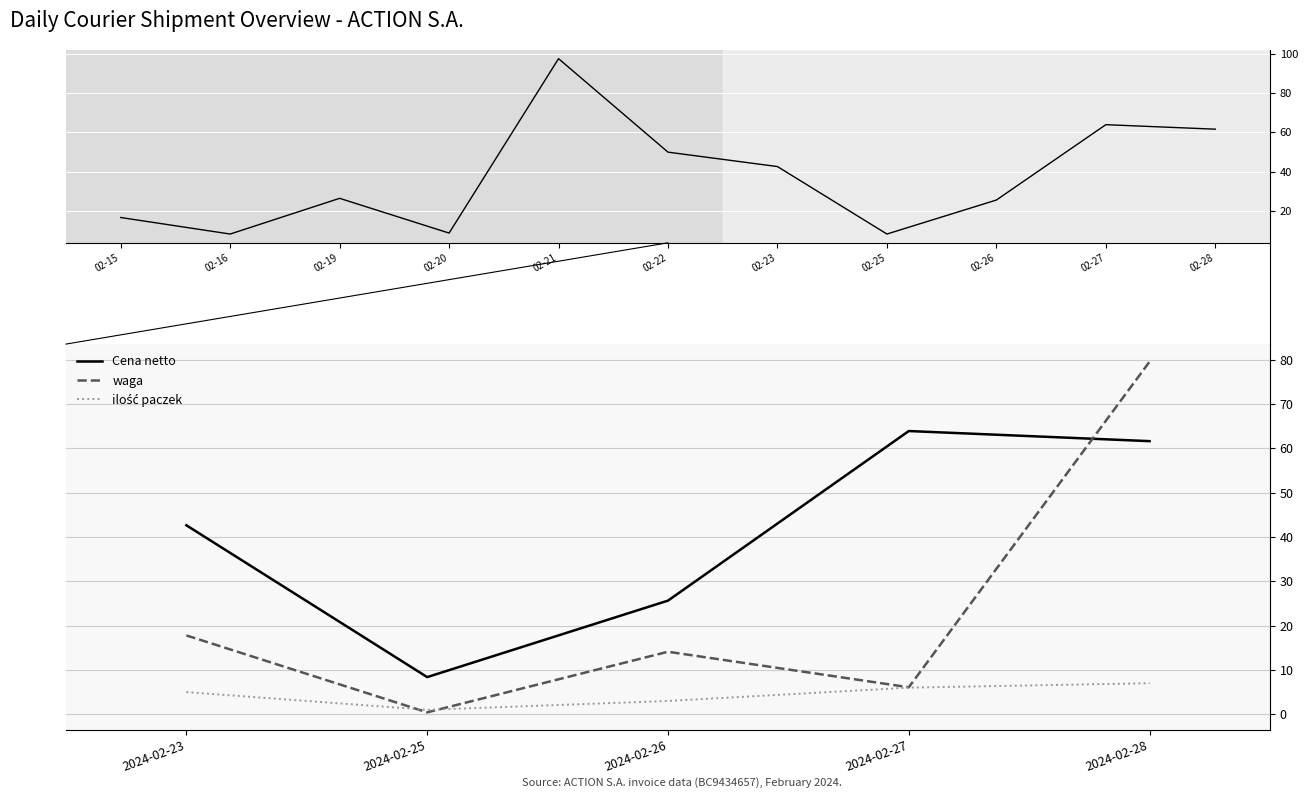

What is the spread (max minus min) of values at 2024-02-26?

22.6